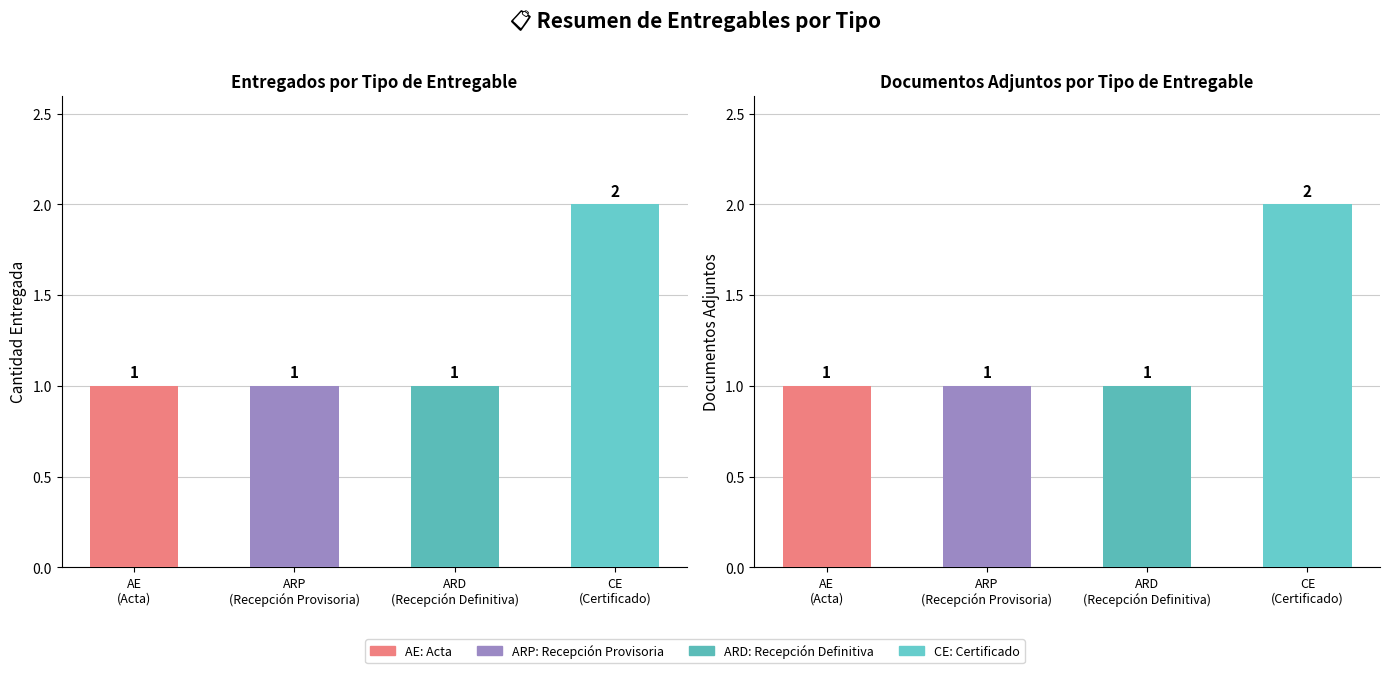

Read the documento_adjunto value at ARP
(Recepción Provisoria).

1